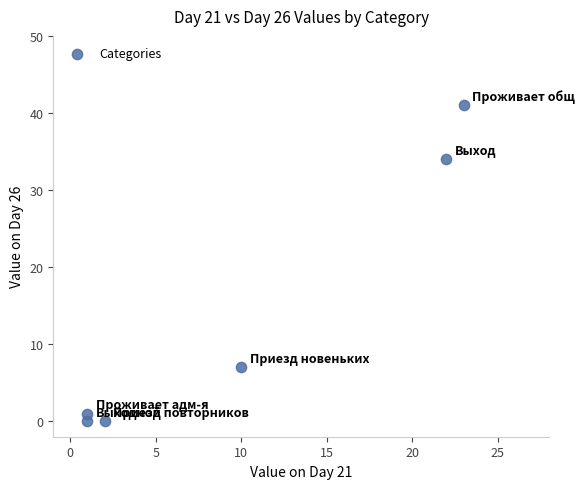

What Y value in the scatter plot is closest to 20?

7